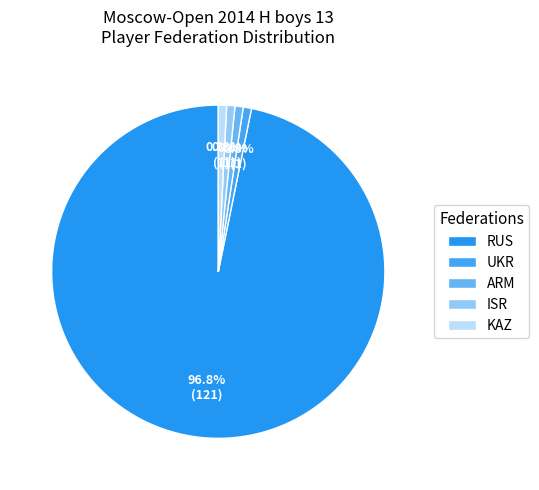

To the nearest percent, what percentage of the pie is ISR?

1%